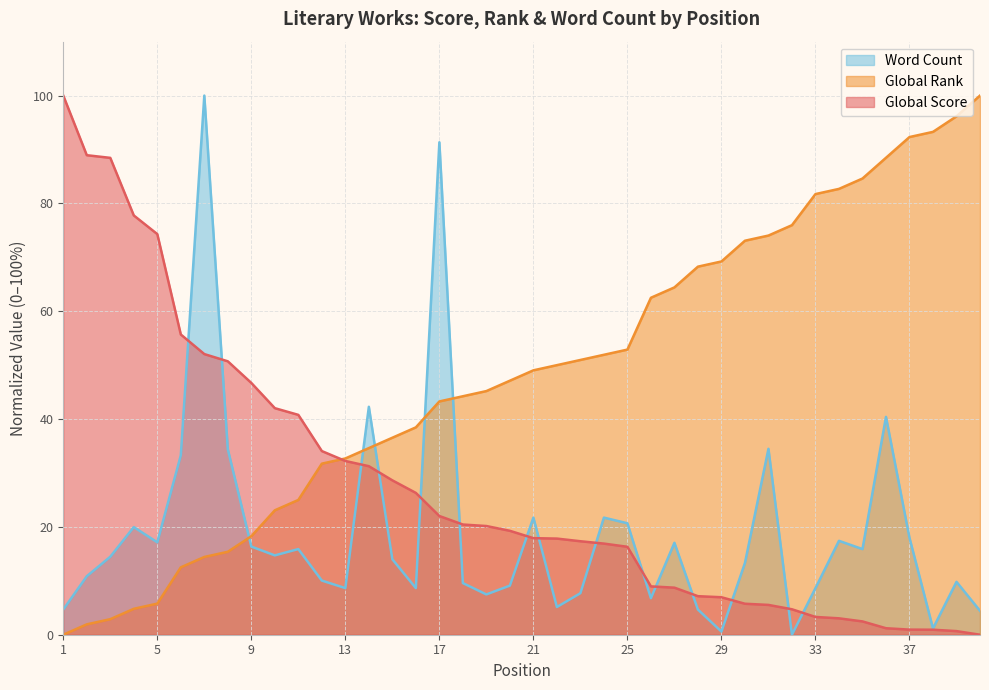

What is the difference between the highest and lowest values at 1?

100.0